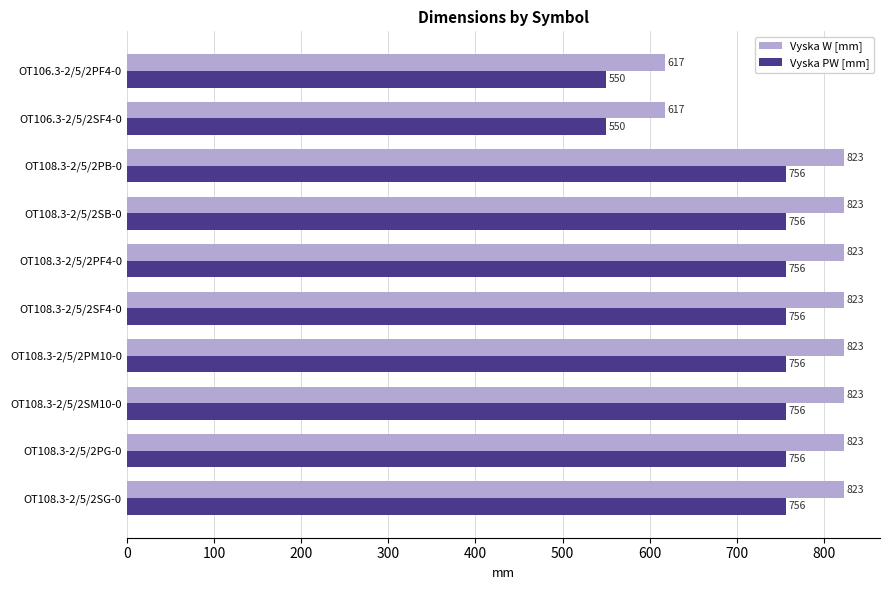

True or false: Vyska PW [mm] has a value of 1318 at OT108.3-2/5/2SF4-0.

False